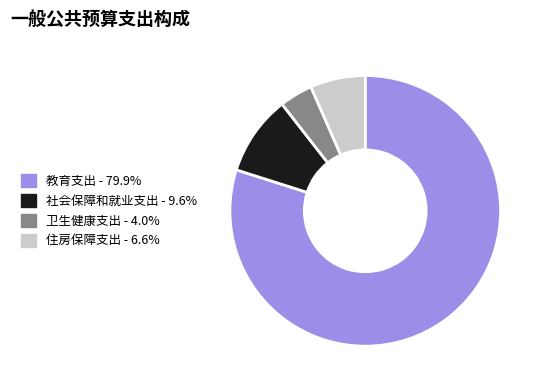

What is the ratio of the value at 住房保障支出 to the value at 卫生健康支出?

1.7